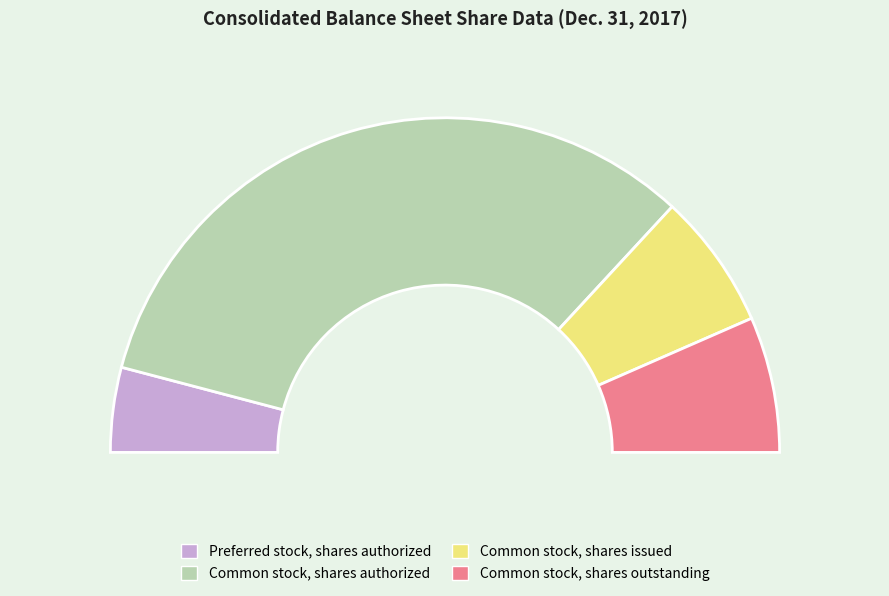

Which slice is the largest?

Common stock, shares authorized